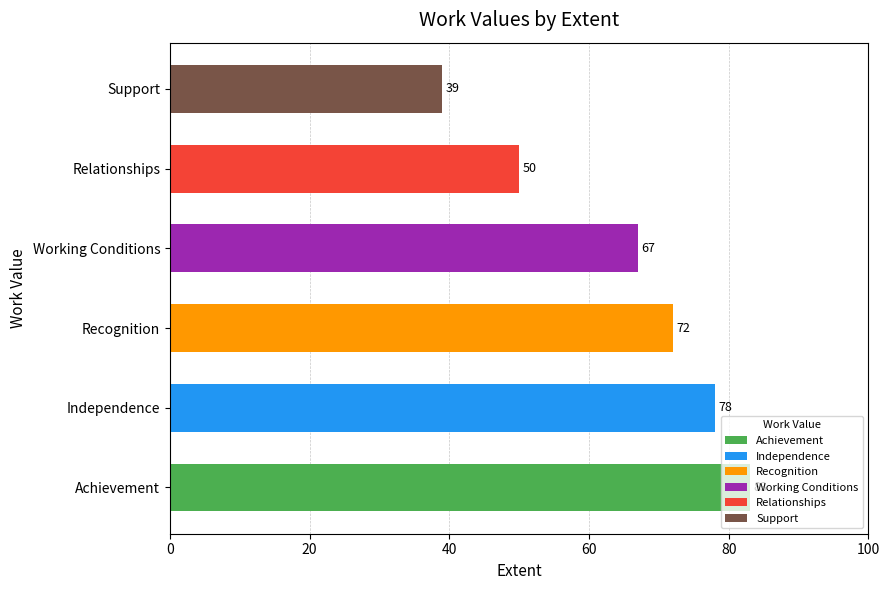

Which label corresponds to the largest value in the chart?

Achievement